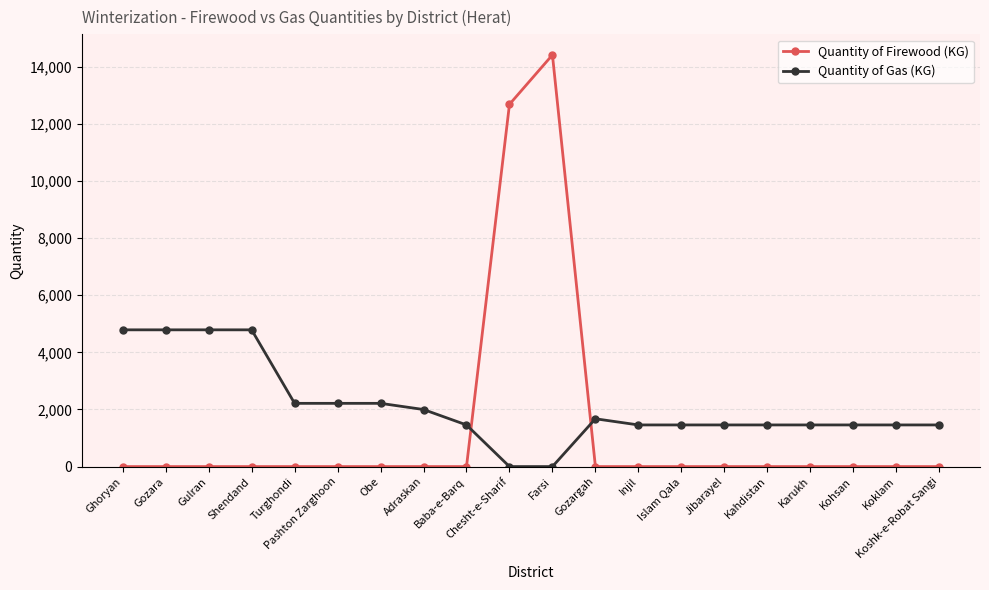

What are all the series names shown in the legend?

Quantity of Firewood (KG), Quantity of Gas (KG)